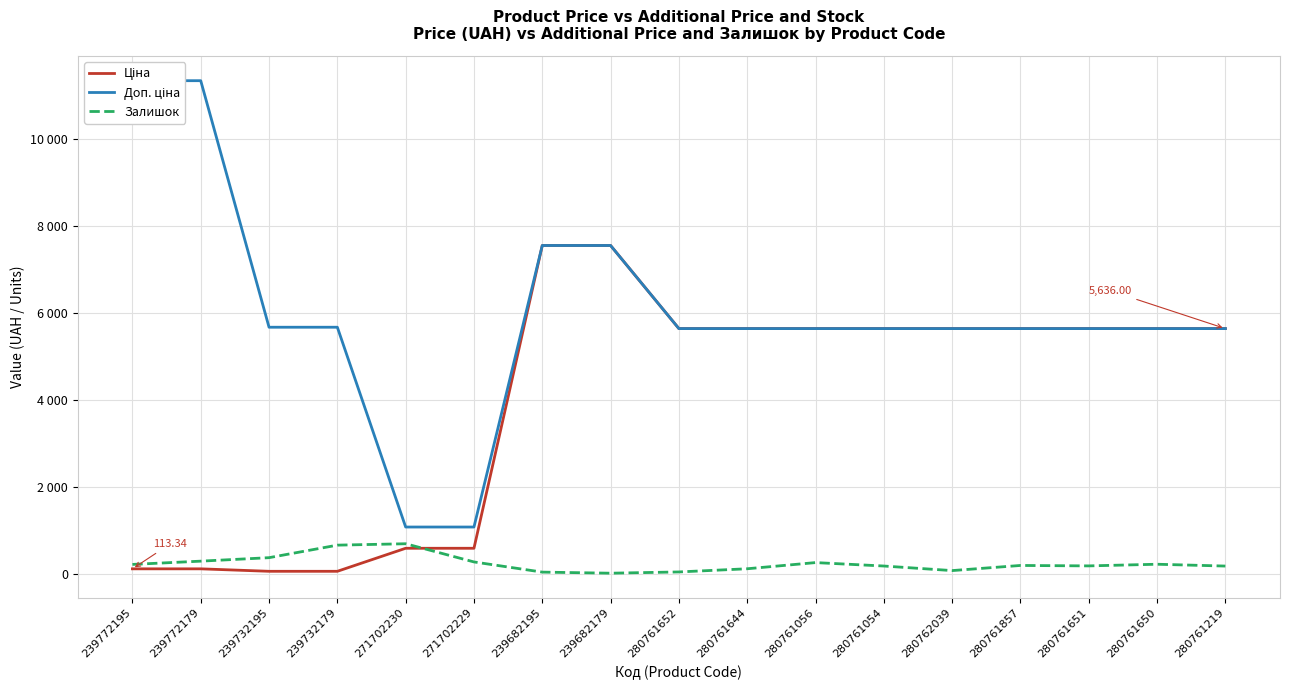

Where is the first local minimum for Залишок?

239682179